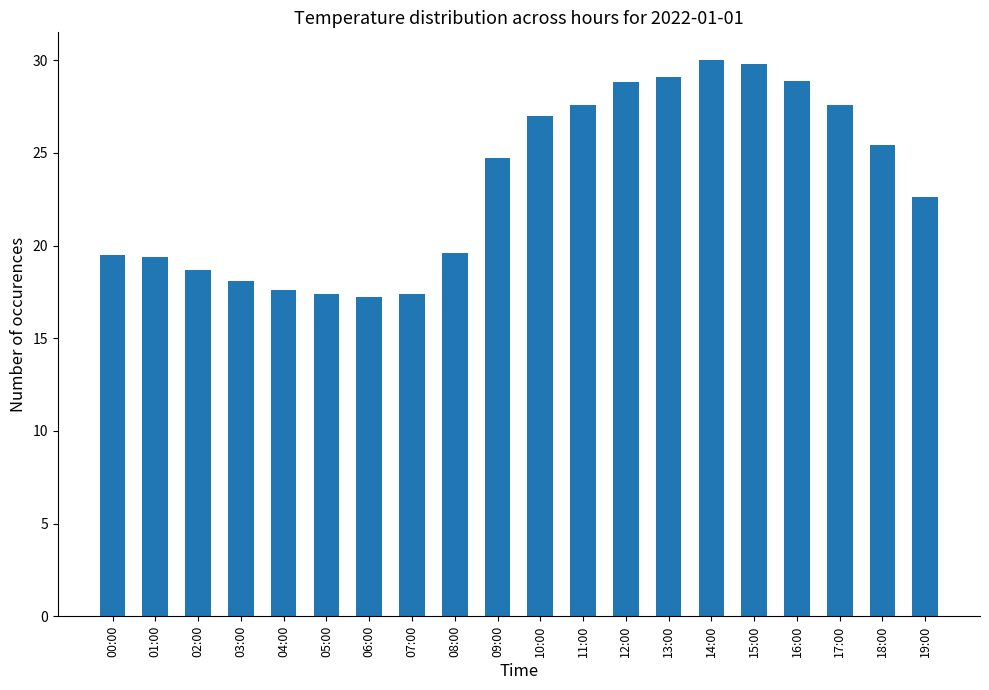

What is the change in value from 04:00 to 09:00?

+7.1